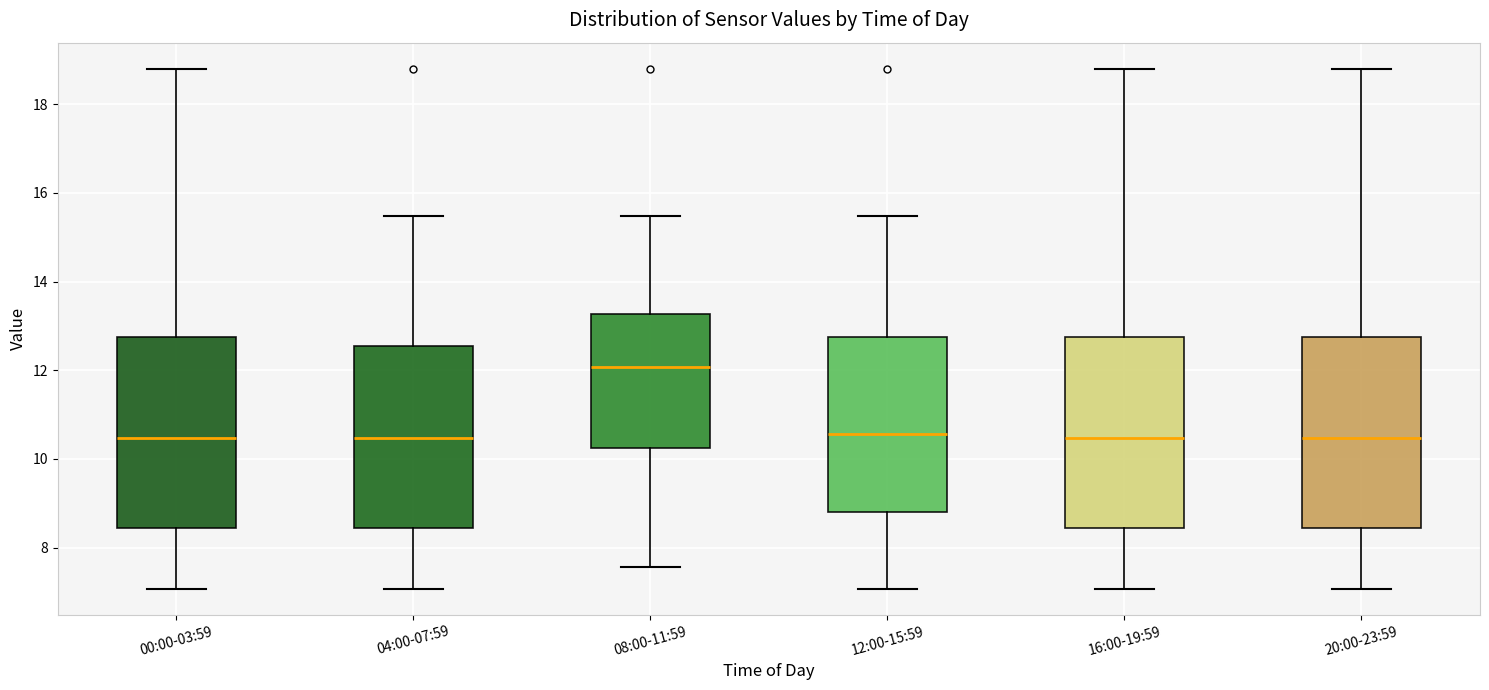

Where does the median line of the box for 20:00-23:59 sit on the y-axis? The values are not printed on the chart, so give them approximately, as read against the axis.

10.4